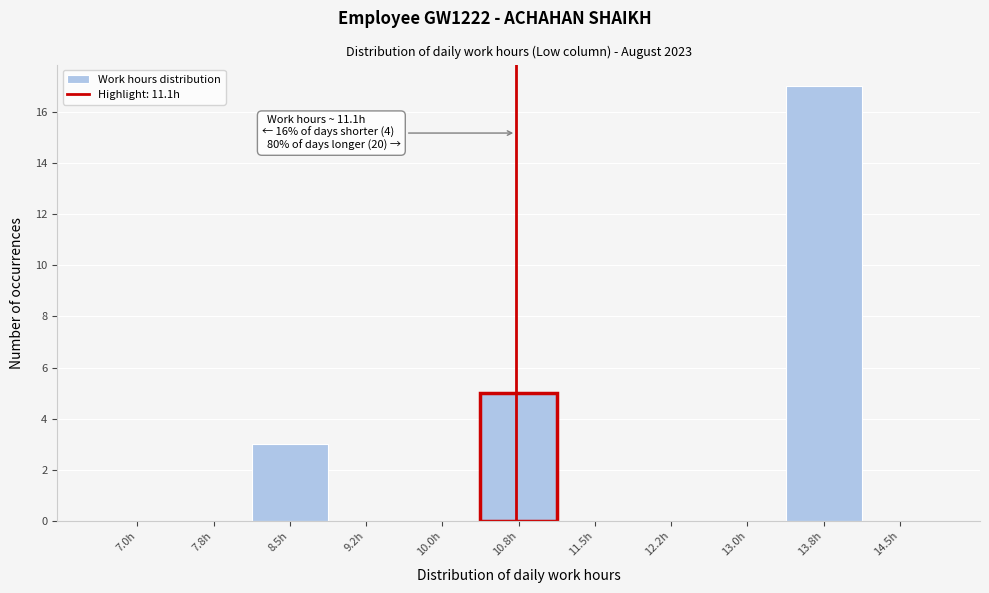

Reading left to right, extract all data points from this chart.

7.0h=0	7.8h=0	8.5h=3	9.2h=0	10.0h=0	10.8h=5	11.5h=0	12.2h=0	13.0h=0	13.8h=17	14.5h=0